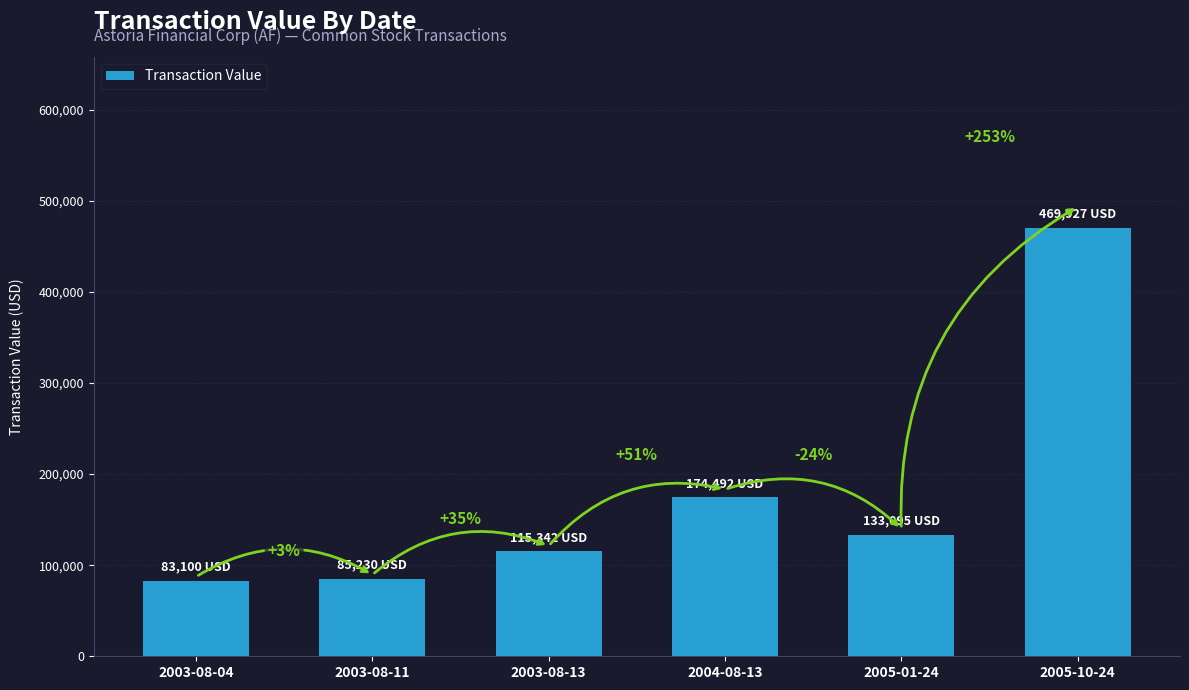

Which has a higher value, 2005-01-24 or 2003-08-04?

2005-01-24